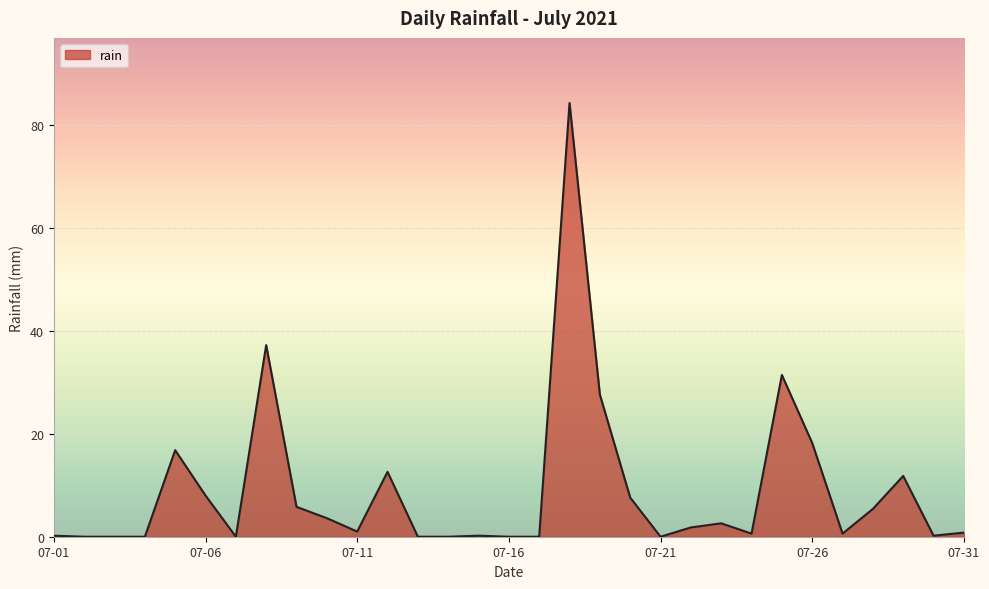

What is the difference between the maximum and minimum values?

84.2